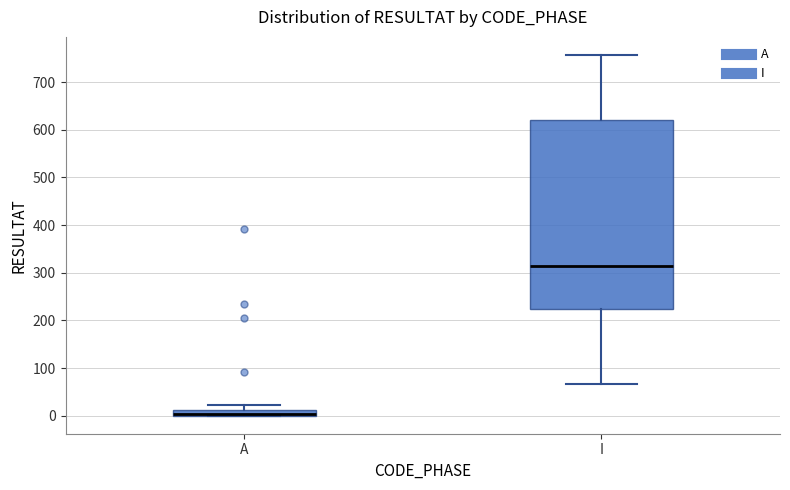

Where is the lower edge of the box for A on the y-axis? The values are not printed on the chart, so give them approximately, as read against the axis.

0